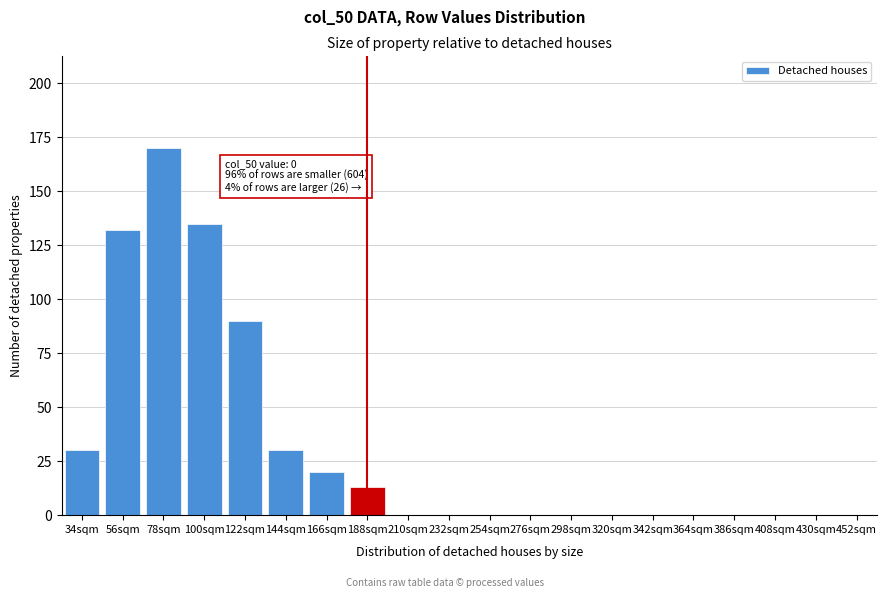

Reading left to right, list all the values displayed in this chart.

34sqm=30	56sqm=132	78sqm=170	100sqm=135	122sqm=90	144sqm=30	166sqm=20	188sqm=13	210sqm=0	232sqm=0	254sqm=0	276sqm=0	298sqm=0	320sqm=0	342sqm=0	364sqm=0	386sqm=0	408sqm=0	430sqm=0	452sqm=0